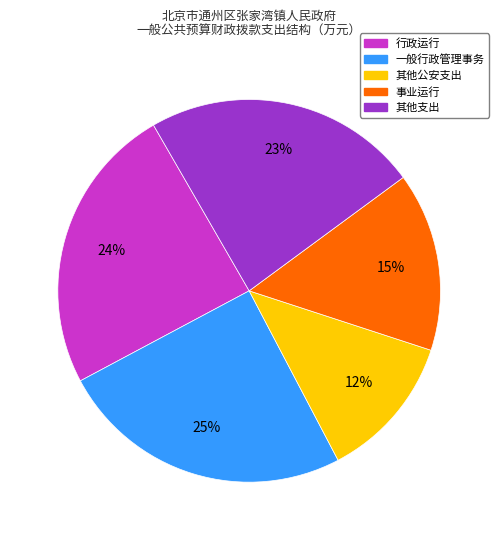

Is there any slice that represents more than half of the pie?

No